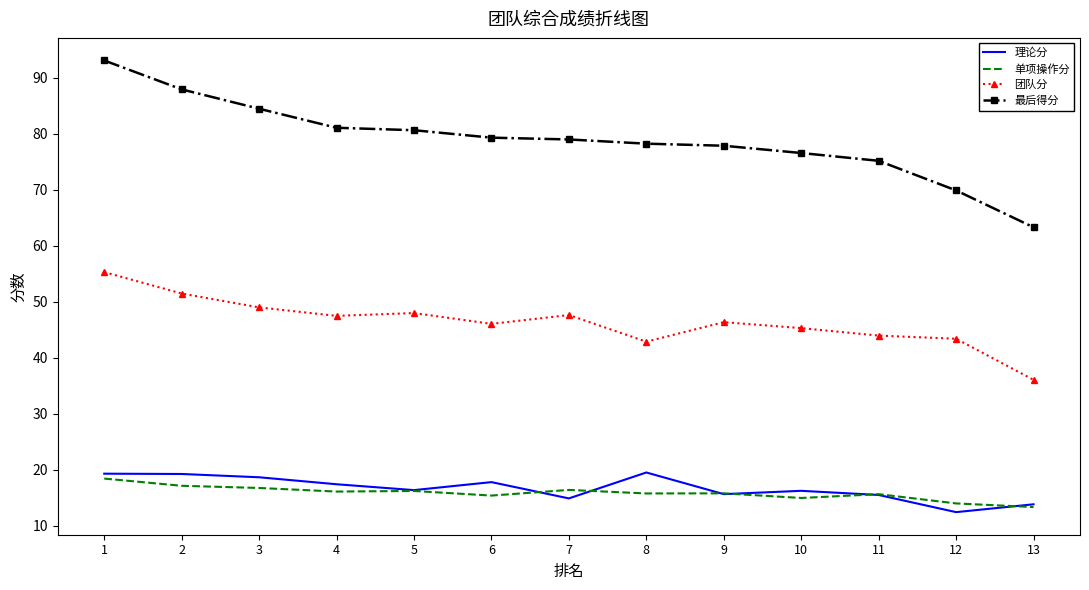

Which series has the largest total across all categories?

最后得分